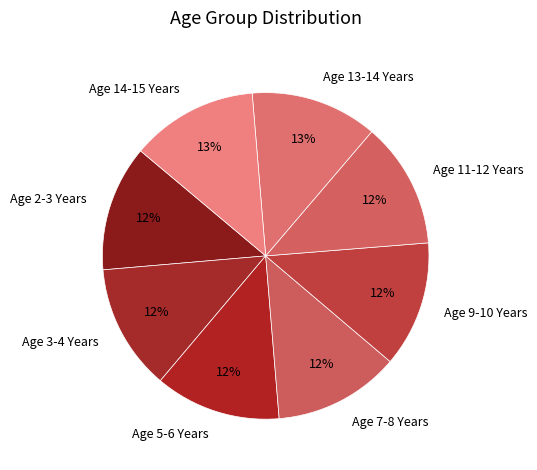

Count the number of slices in the pie.

8